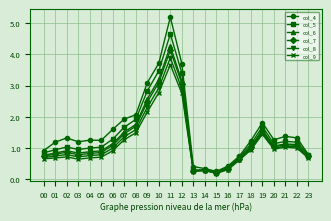

Between 09 and 22, which series saw the biggest shift?

col_4